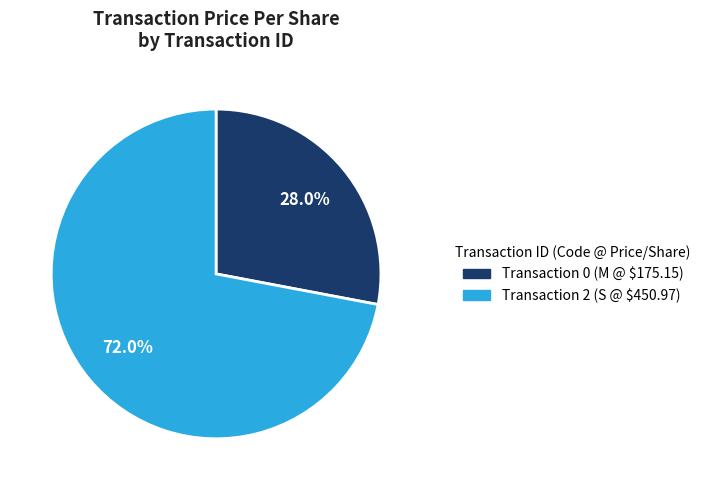

Does any single category account for the majority?

Yes